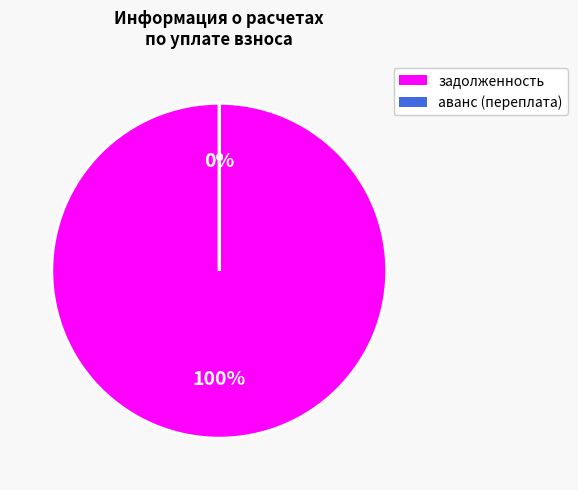

How much of the chart is everything except 26?

99.7%